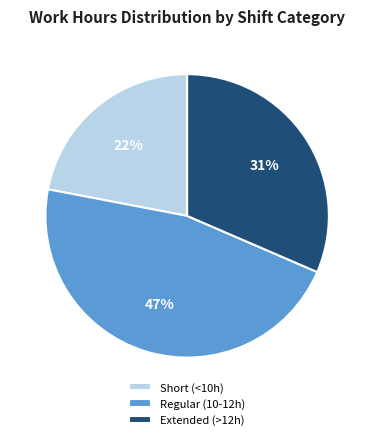

To the nearest percent, what is the combined percentage of Extended (>12h) and Regular (10-12h)?

78%